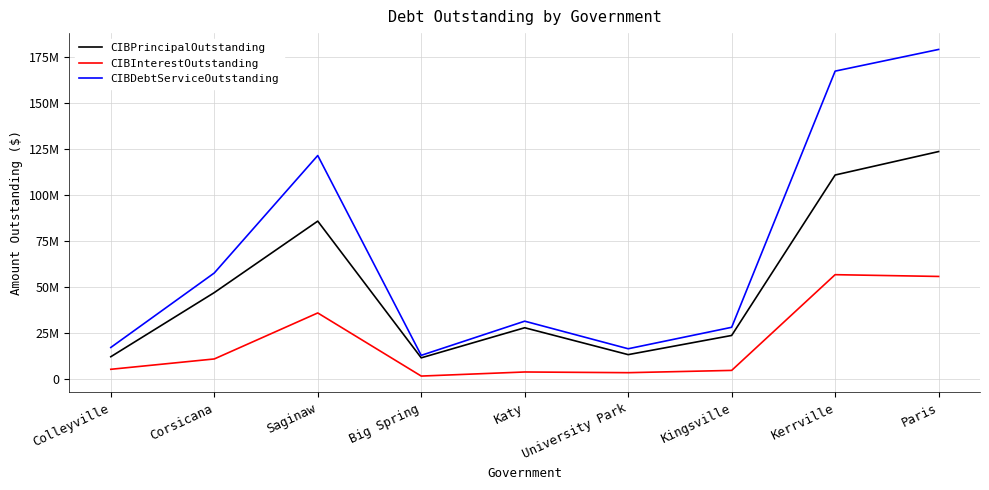

At which category is the sum across all series the highest?

Paris